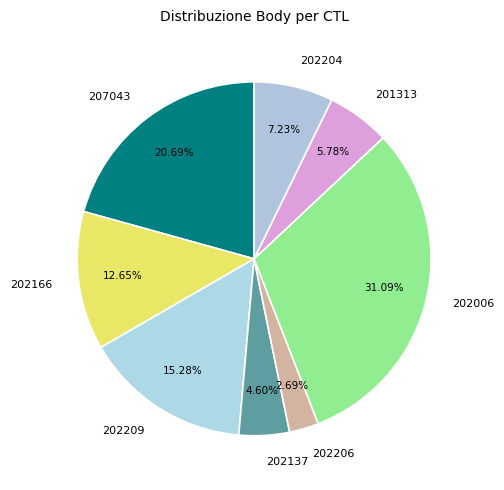

Count the number of slices in the pie.

8